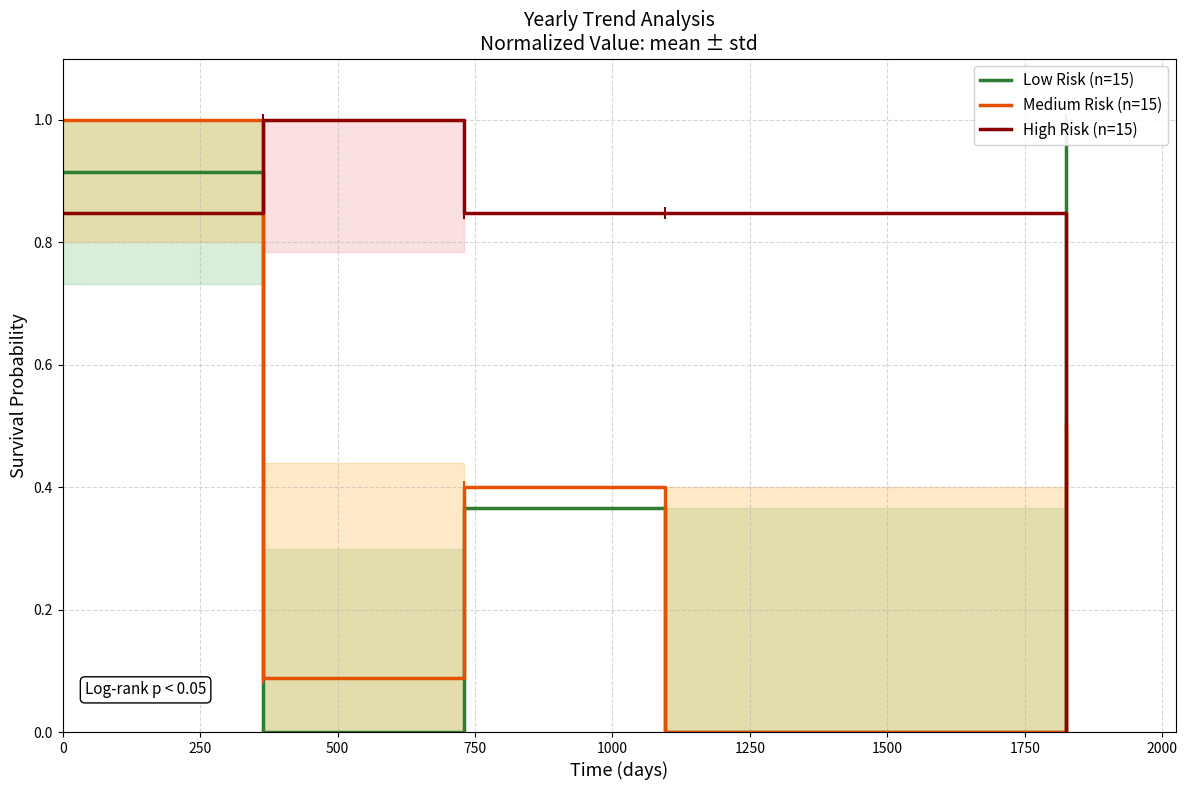

True or false: Low Risk (n=15) and Medium Risk (n=15) intersect in this chart.

False